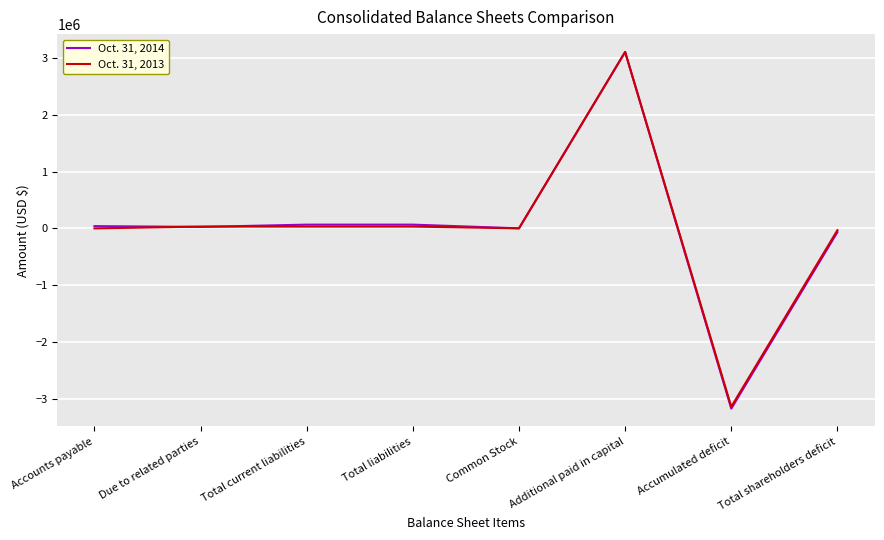

What is the difference between the second highest and minimum values in the Oct. 31, 2013 series?

3175131